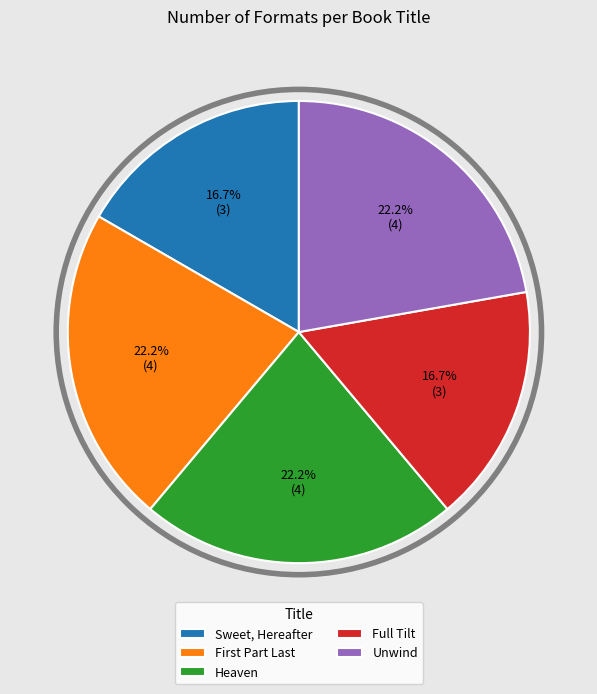

Is there any slice that represents more than half of the pie?

No